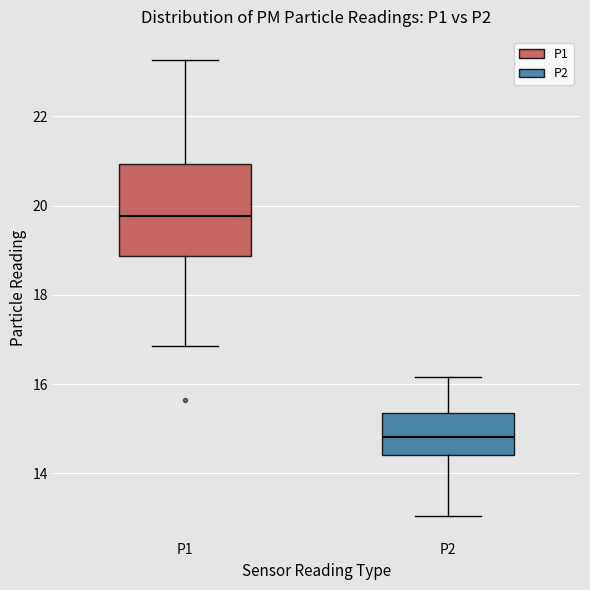

Where does the lower whisker of the box for P1 end on the y-axis? The values are not printed on the chart, so give them approximately, as read against the axis.

16.8